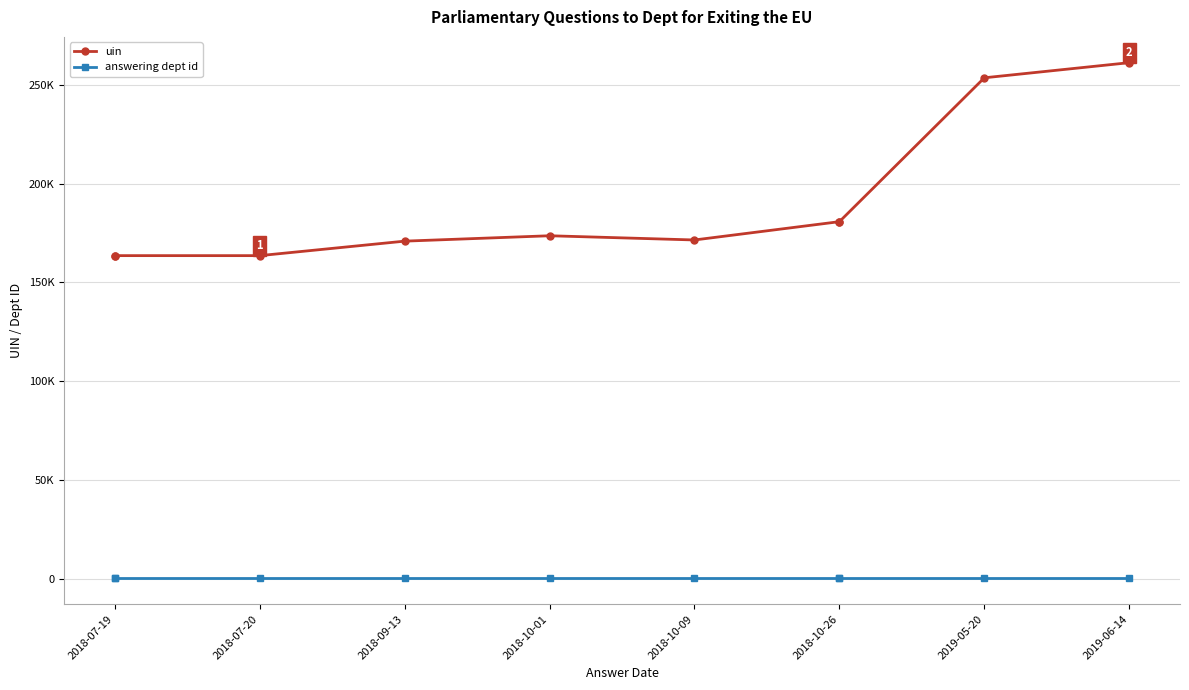

Is this an area chart (filled region under the line)?

No